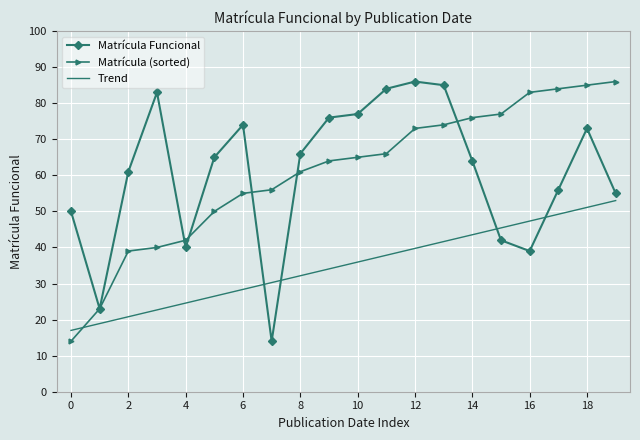

Reading left to right, list all the values displayed in this chart.

Matrícula Funcional: 50.0	23.0	61.0	83.0	40.0	65.0	74.0	14.0	66.0	76.0	77.0	84.0	86.0	85.0	64.0	42.0	39.0	56.0	73.0	55.0
Matrícula (sorted): 14.0	23.0	39.0	40.0	42.0	50.0	55.0	56.0	61.0	64.0	65.0	66.0	73.0	74.0	76.0	77.0	83.0	84.0	85.0	86.0
Trend: 17.0	18.9	20.8	22.7	24.6	26.5	28.4	30.3	32.2	34.1	35.9	37.8	39.7	41.6	43.5	45.4	47.3	49.2	51.1	53.0